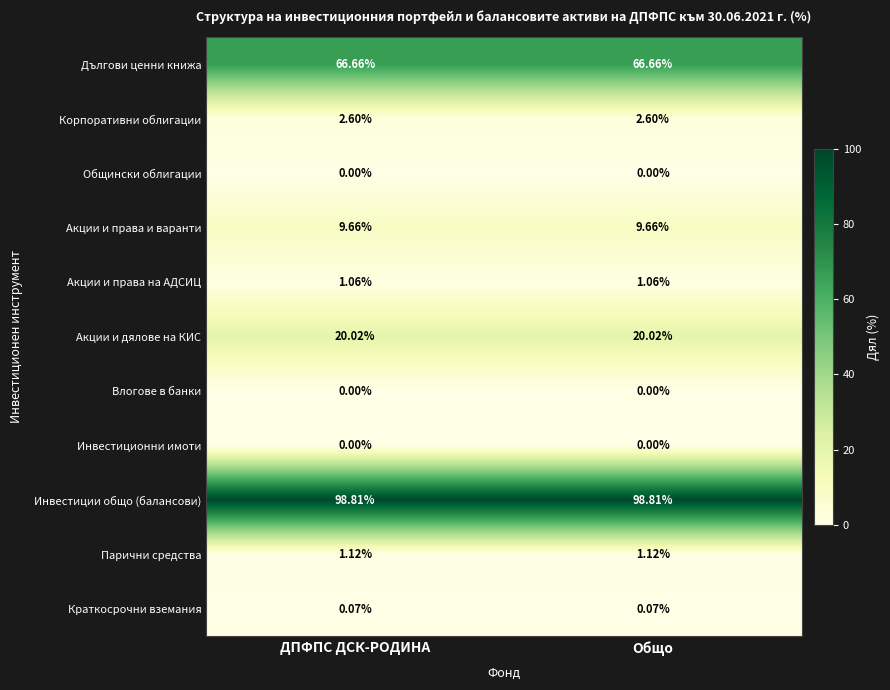

What is the greatest value displayed?

98.8